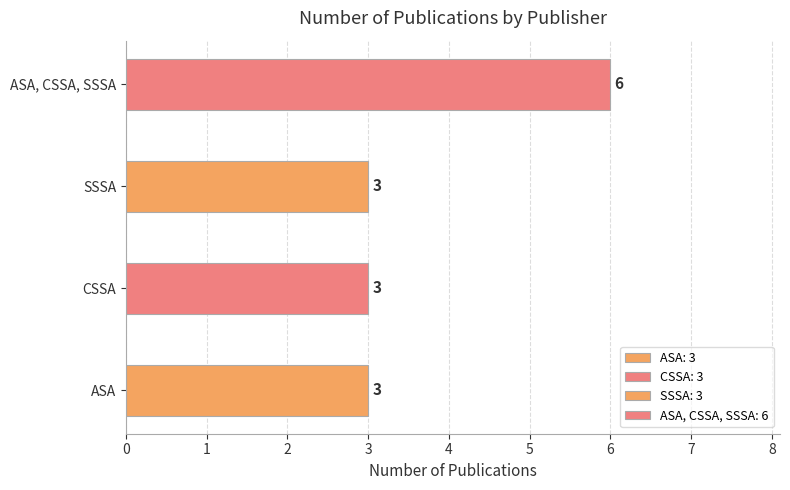

True or false: the data shows 2 at CSSA.

False